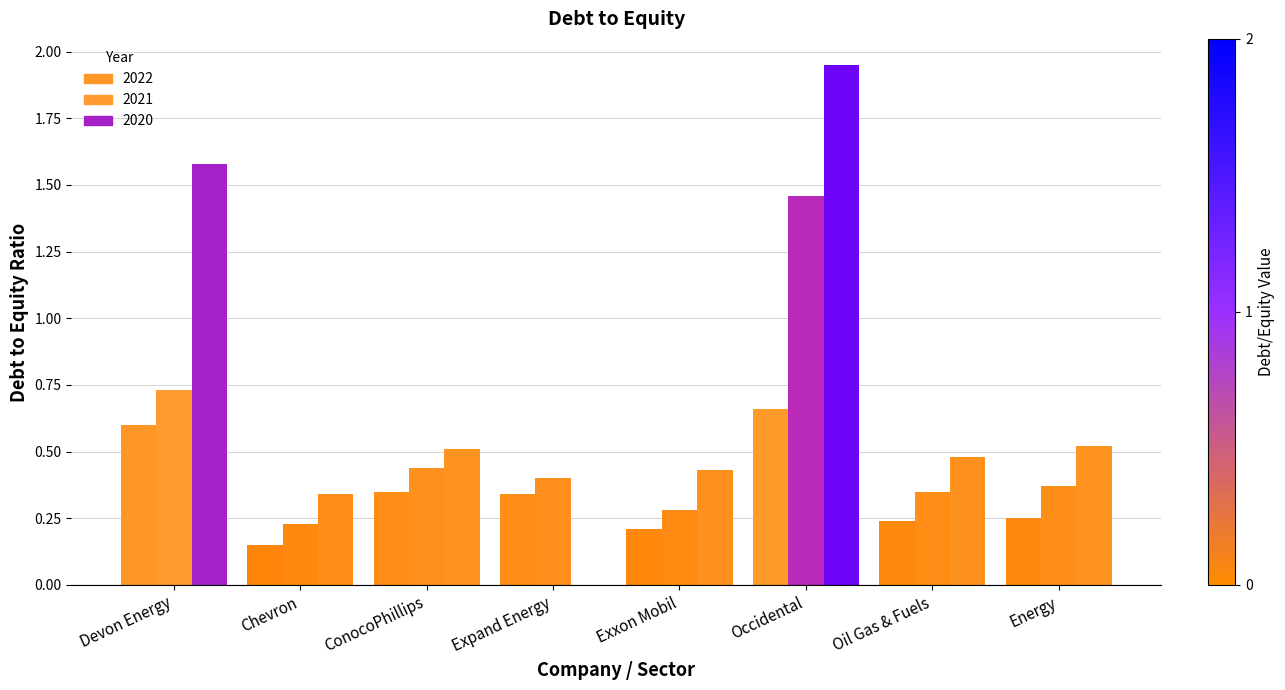

What is the difference between the maximum and minimum values in the 2022 series?

0.5